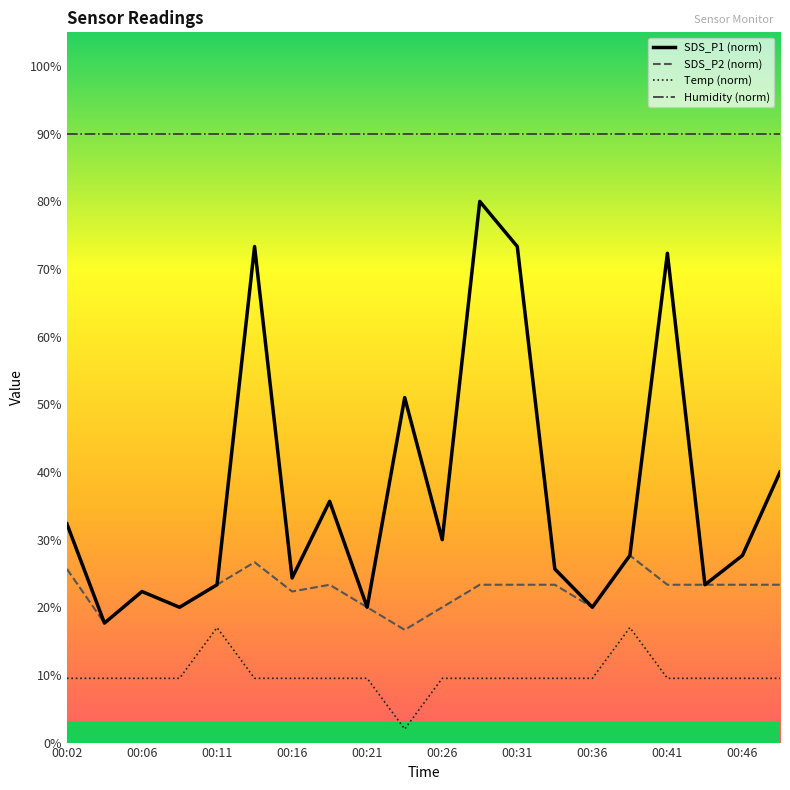

Which series has the widest spread of values?

SDS_P1 (norm)